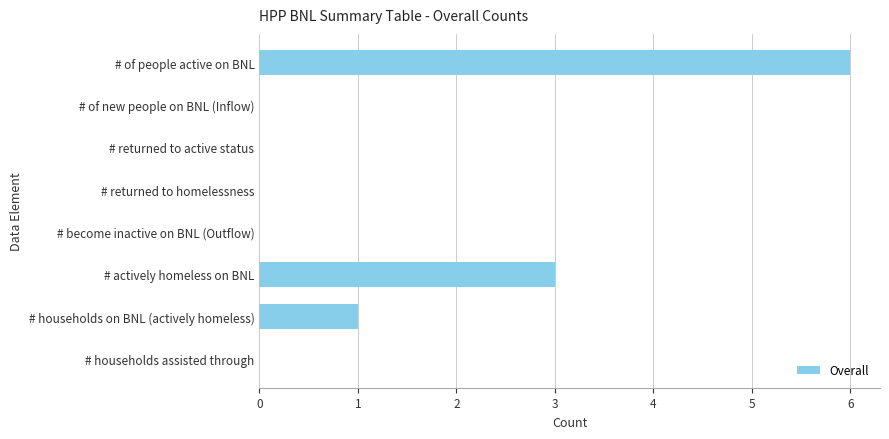

Where is the data nearest to the value 3?

# actively homeless on BNL